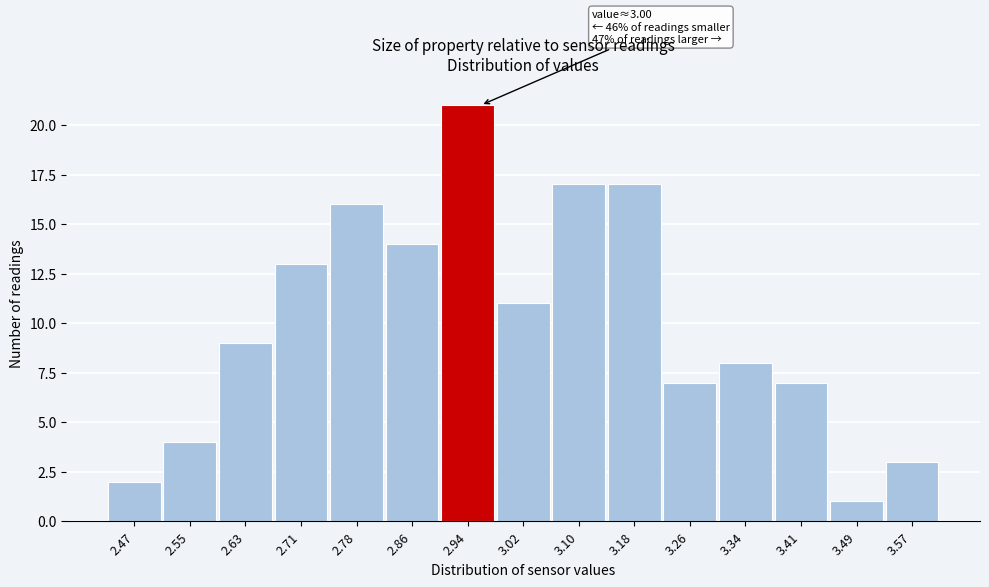

Reading left to right, list all the values displayed in this chart.

2.47=2	2.55=4	2.63=9	2.71=13	2.78=16	2.86=14	2.94=21	3.02=11	3.10=17	3.18=17	3.26=7	3.34=8	3.41=7	3.49=1	3.57=3